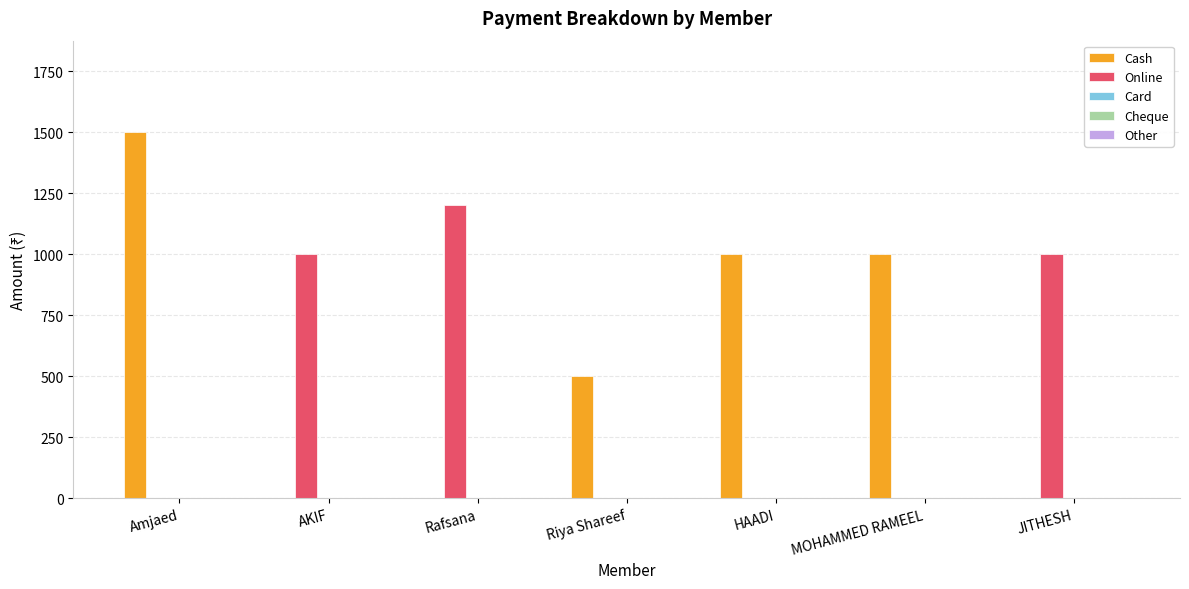

What is the maximum value shown in the chart?

1500